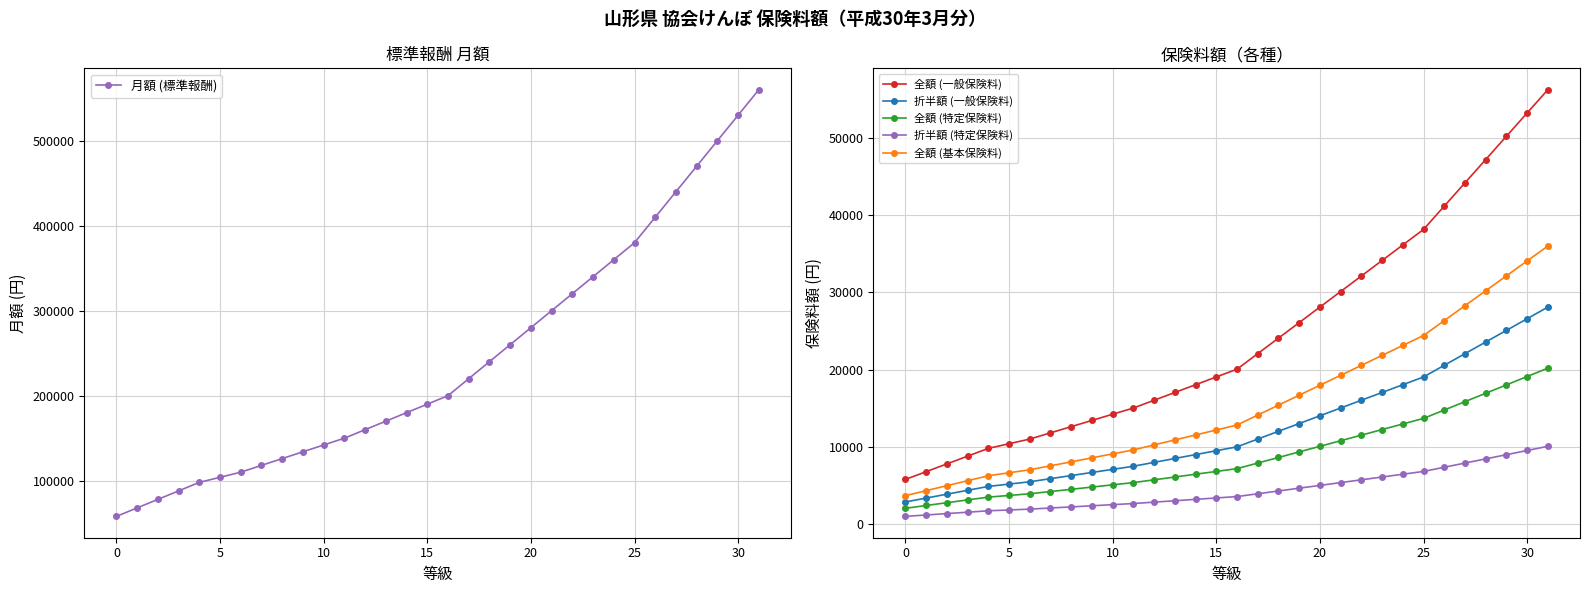

True or false: 全額 (特定保険料) and 全額 (一般保険料) intersect in this chart.

False